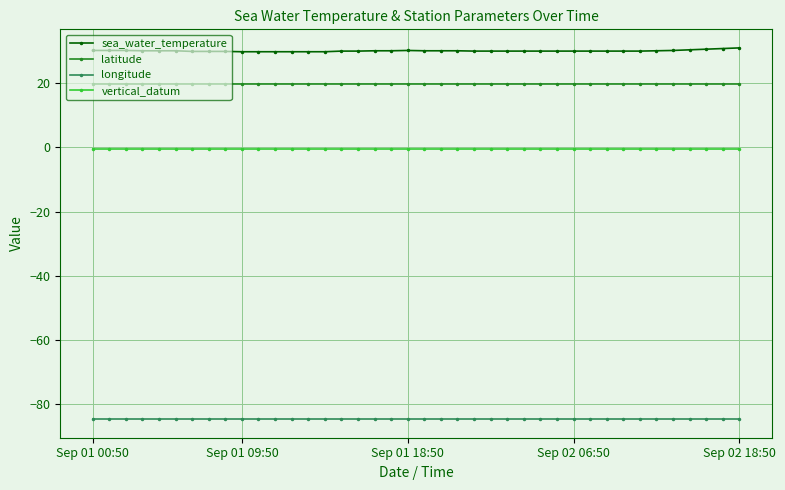

What is the highest value of the sea_water_temperature series?

31.1